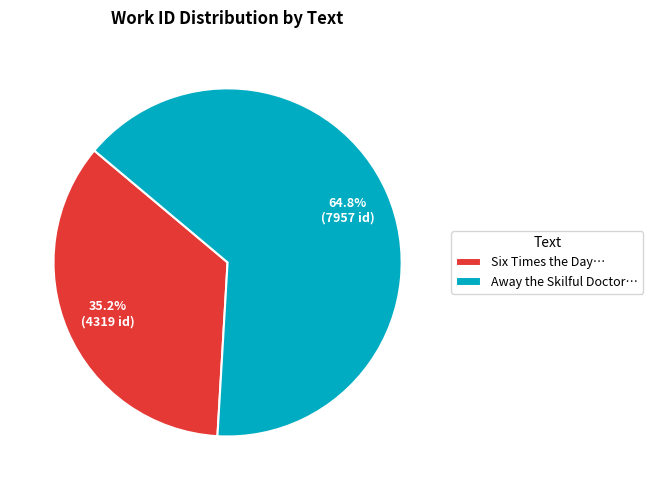

Between Six Times the Day… and Away the Skilful Doctor…, which is larger?

Away the Skilful Doctor…